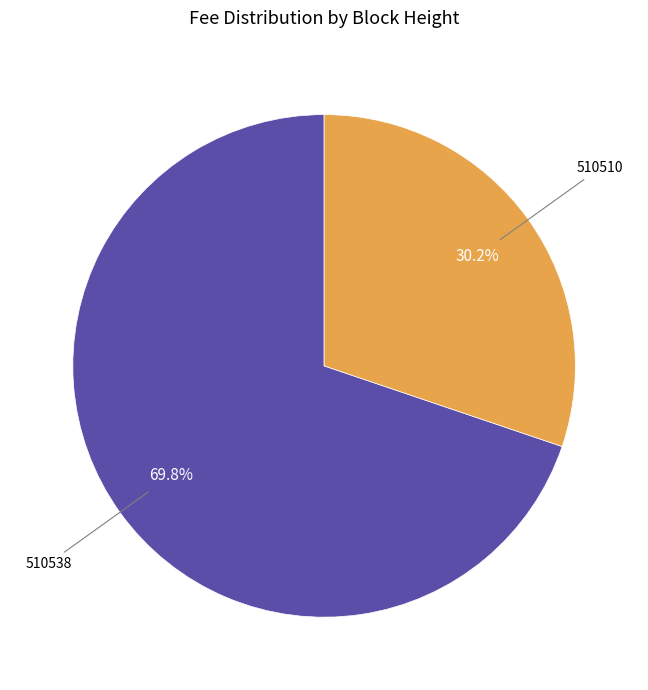

Does any single category account for the majority?

Yes